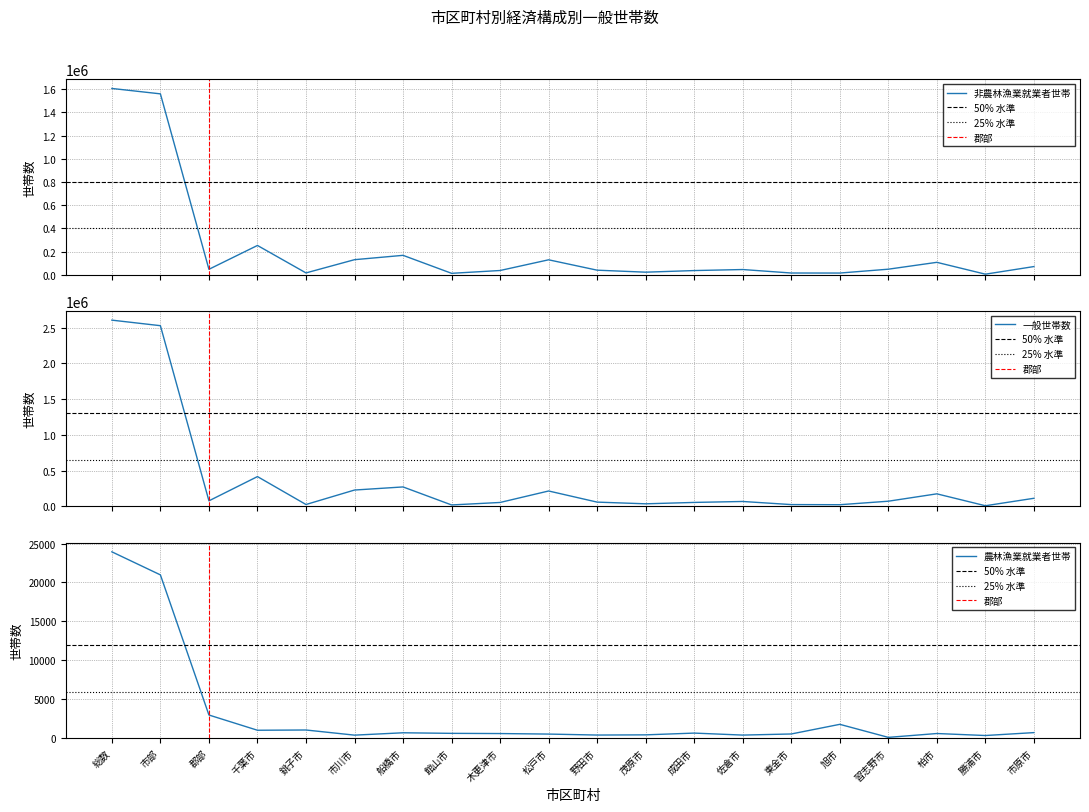

What is the value of the 一般世帯数 point at the 19th from the left?

8928